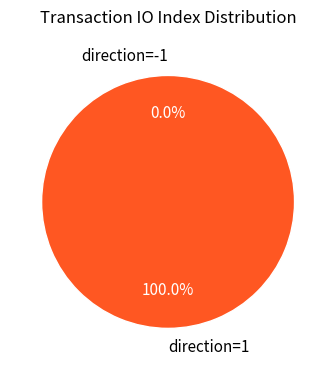

Is it true that direction=1 is 100% of the pie?

True